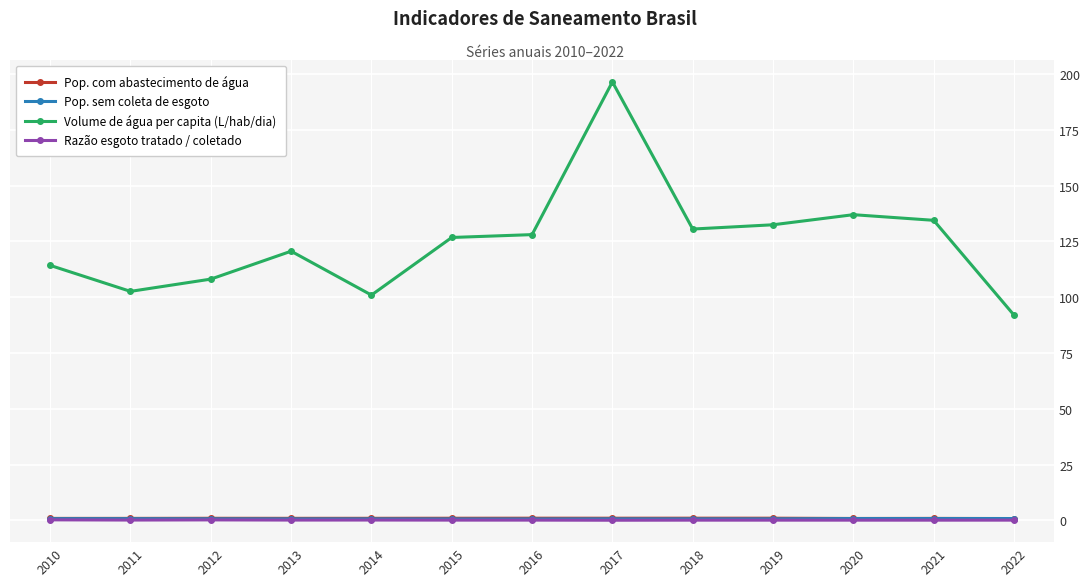

Where is the first local maximum for Volume de água per capita (L/hab/dia)?

2013